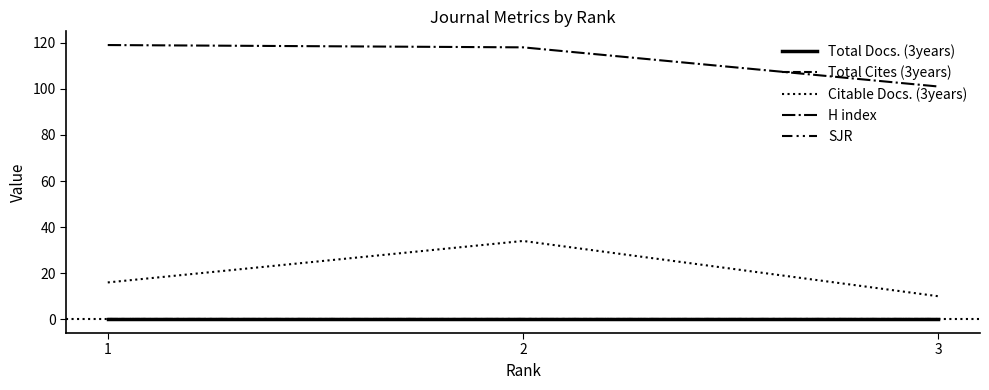

At how many categories does at least one series exceed 34?

3